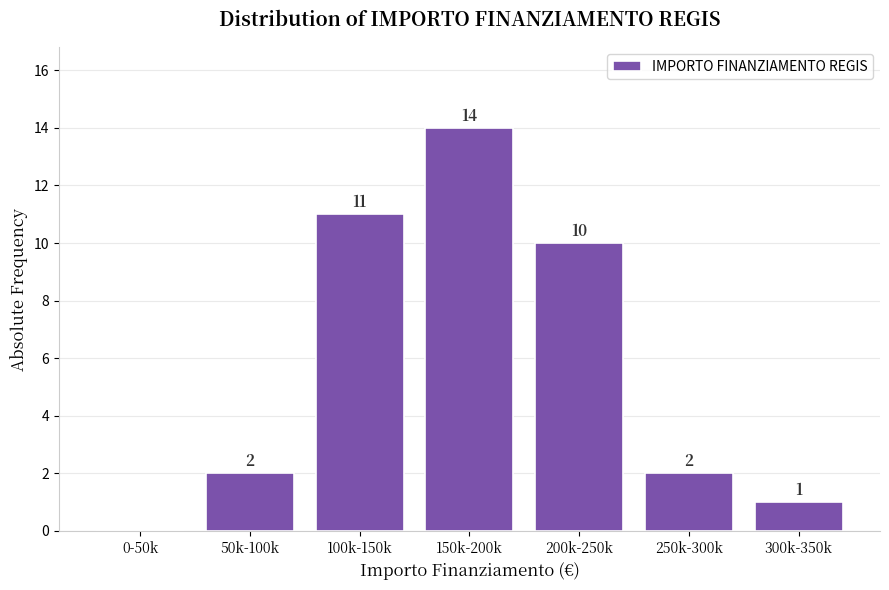

Reading left to right, what are all the values shown in this chart?

0-50k=0	50k-100k=2	100k-150k=11	150k-200k=14	200k-250k=10	250k-300k=2	300k-350k=1